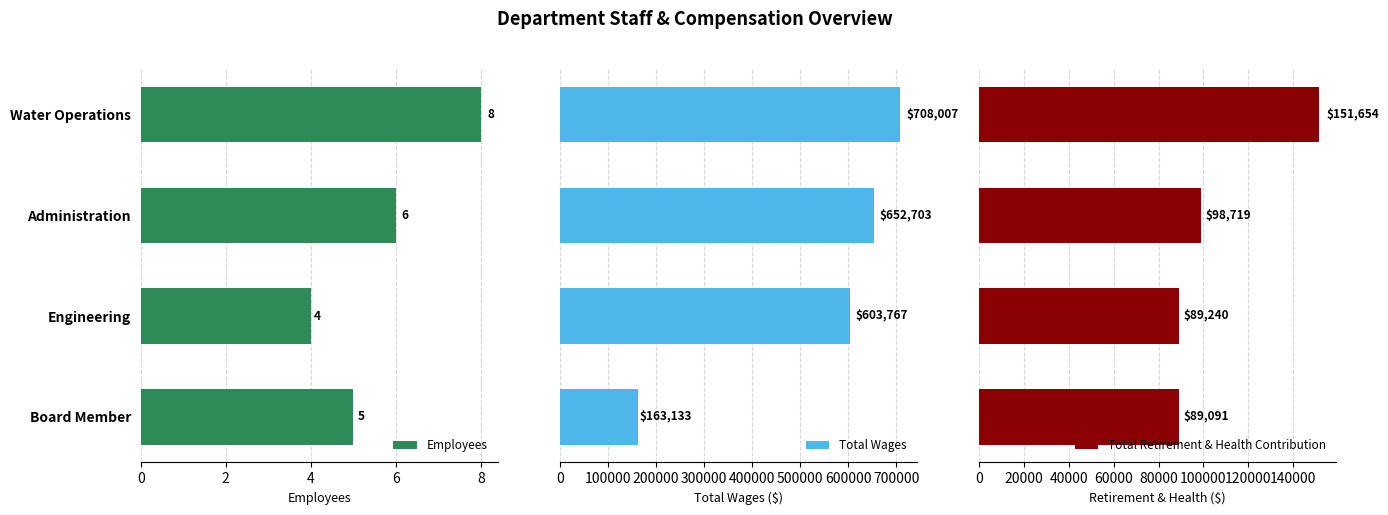

How many values in the Total Retirement & Health Contribution series are below 98719?

2